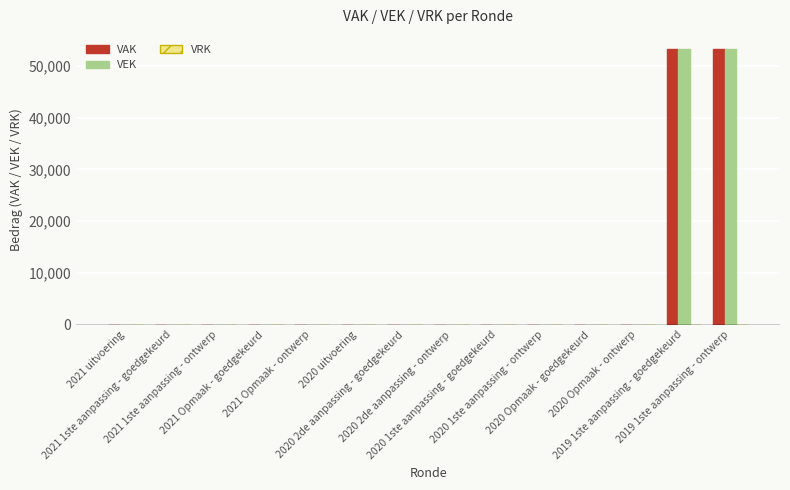

How many distinct data groups are displayed?

2